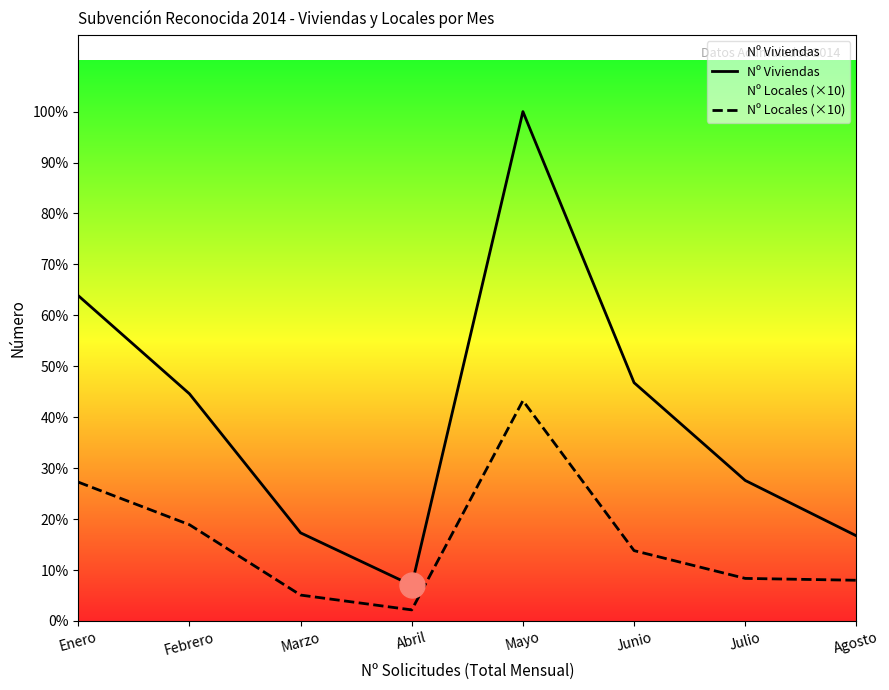

What is the total value across all series at Abril?

253